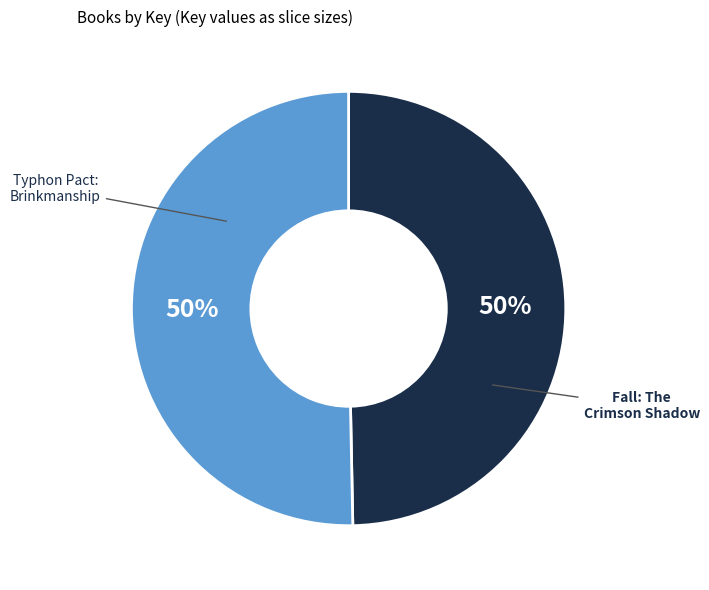

To the nearest percent, what is the average slice percentage?

50%